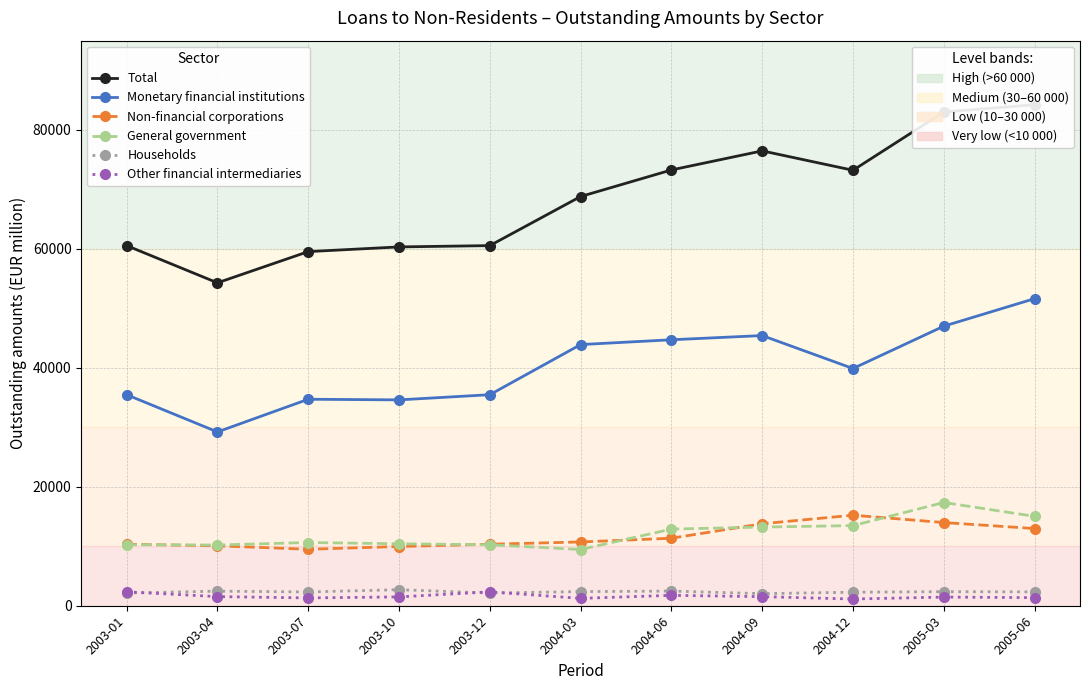

True or false: General government has more than 0 interior local peaks.

True